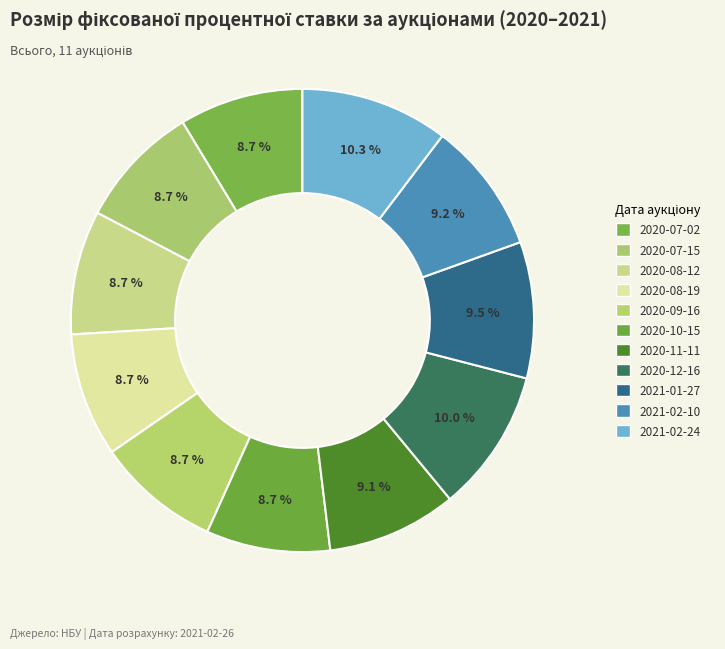

How many segments does this pie chart have?

11